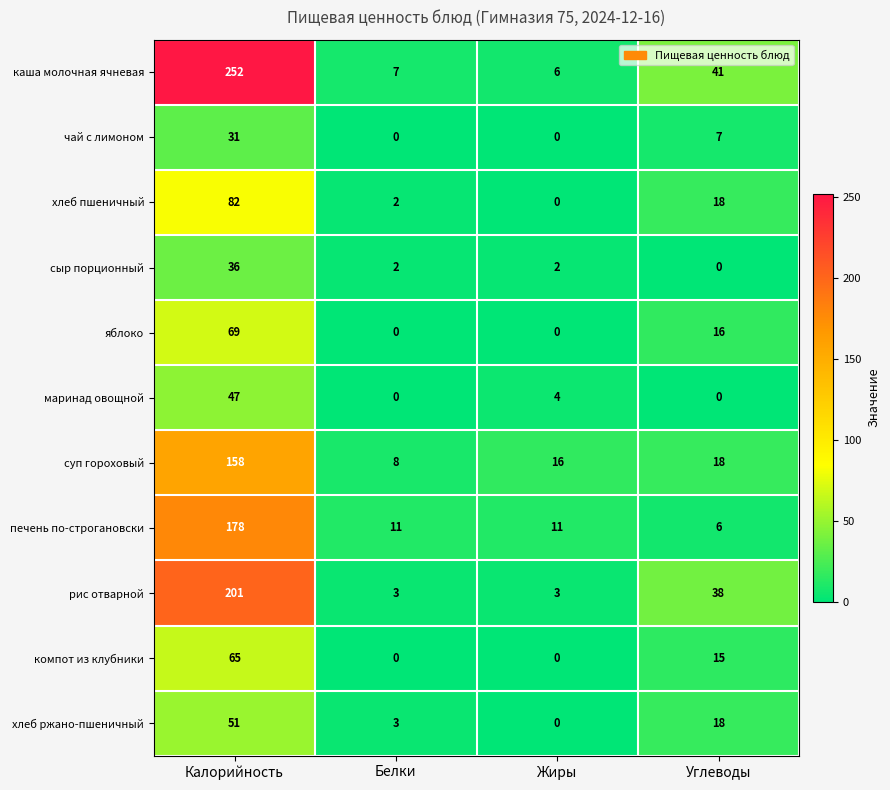

List the series in order of their peak value, lowest first.

чай с лимоном, сыр порционный, маринад овощной, хлеб ржано-пшеничный, компот из клубники, яблоко, хлеб пшеничный, суп гороховый, печень по-строгановски, рис отварной, каша молочная ячневая